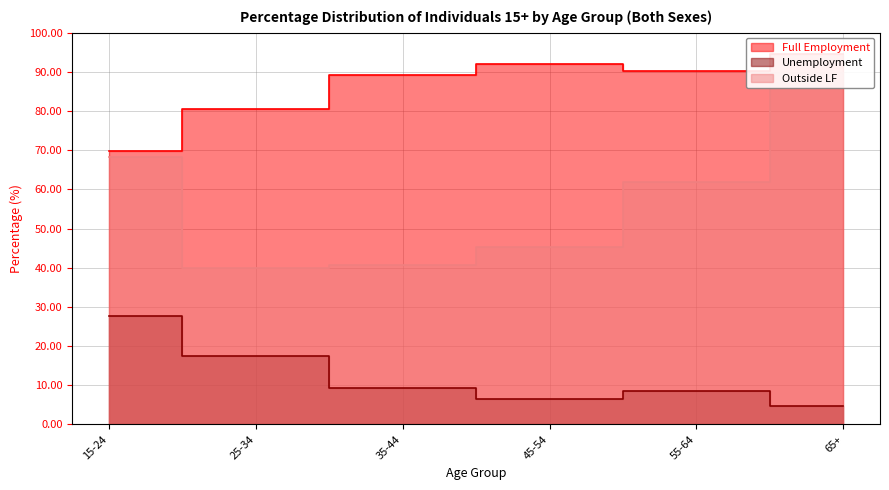

List the series in order of their peak value, highest first.

Full Employment, Outside LF, Unemployment